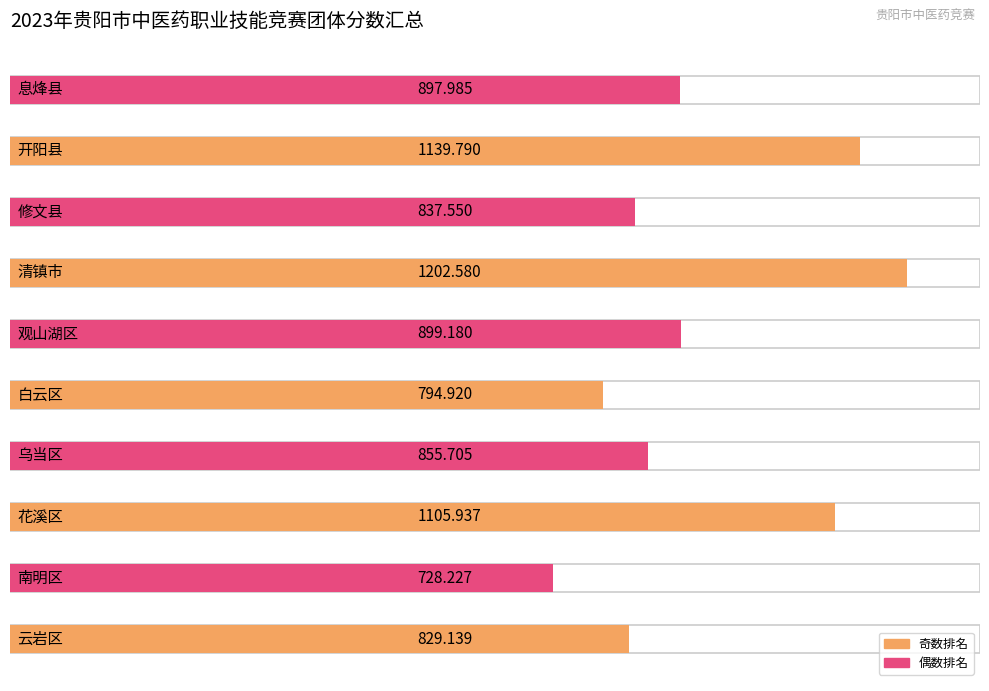

What is the sum of all values?

9291.0